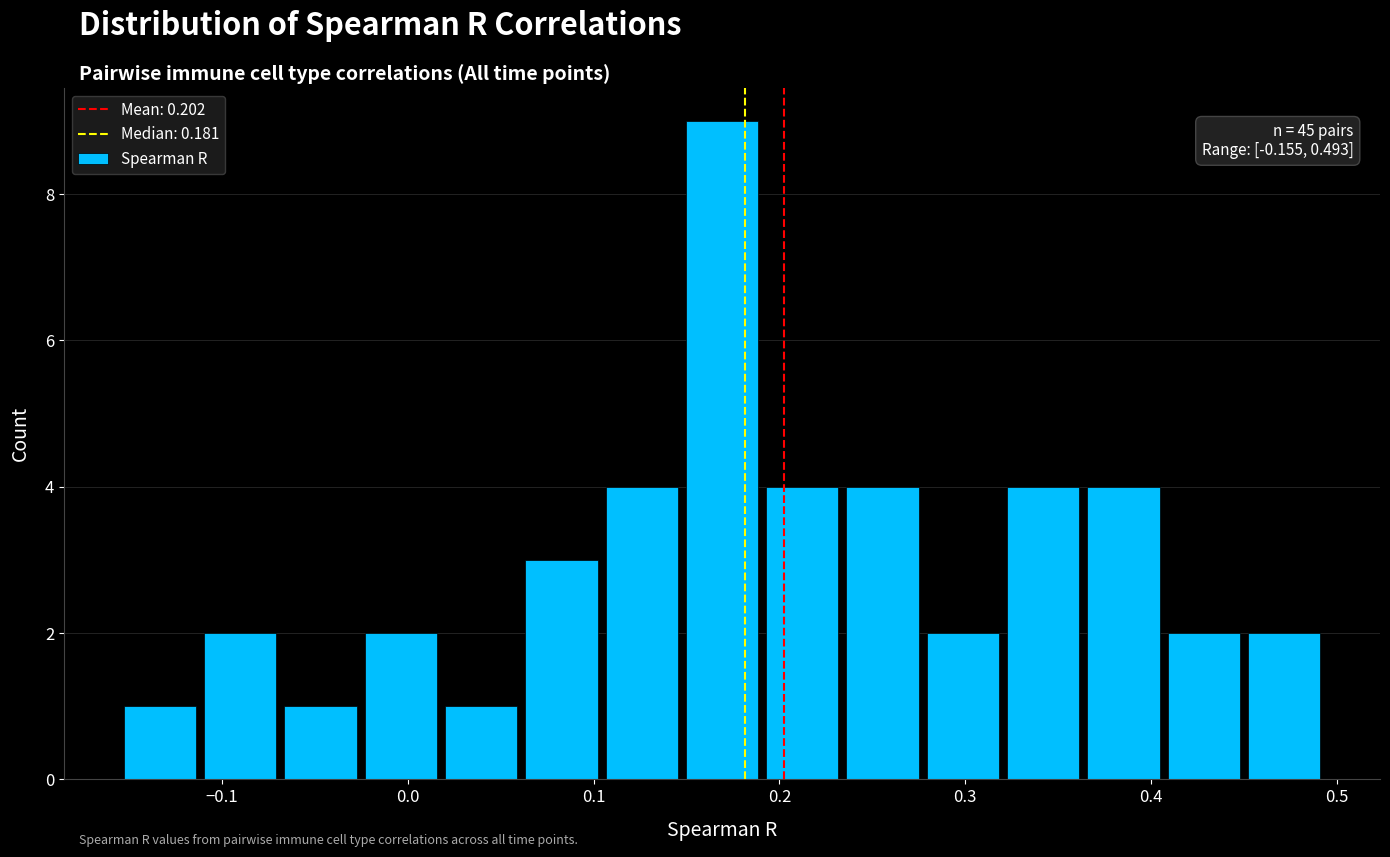

Over which range of the x-axis is the bar tallest?

0.15 to 0.19